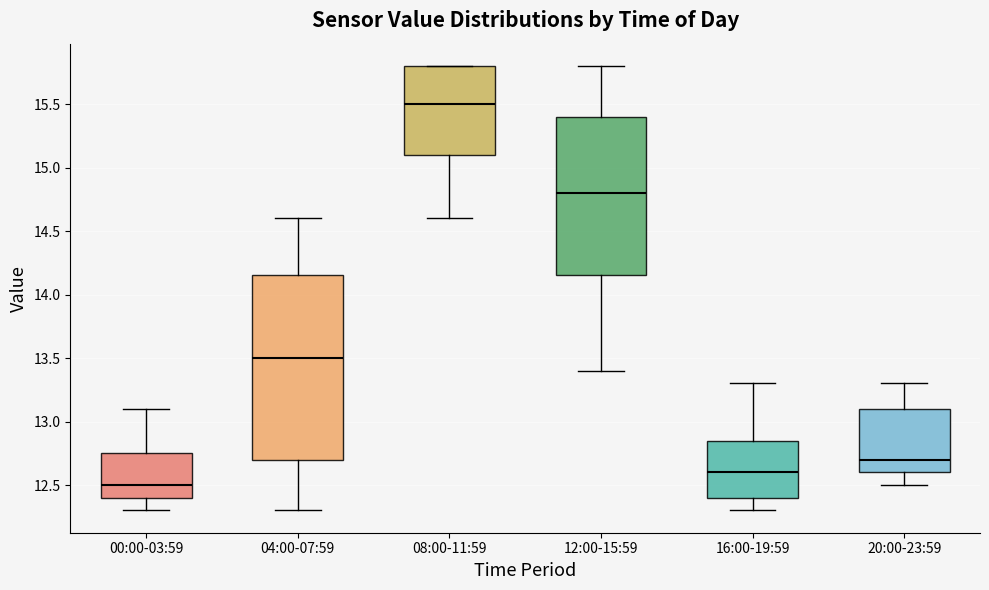

Reading left to right, read every box against the y-axis: the position of its median line, the range the box covers, and the ends of its whiskers. The values are not printed on the chart, so give them approximately, as read against the axis.

00:00-03:59: median 12.50, box 12.40 to 12.75, whiskers 12.30 to 13.10
04:00-07:59: median 13.50, box 12.70 to 14.15, whiskers 12.30 to 14.60
08:00-11:59: median 15.50, box 15.10 to 15.80, whiskers 14.60 to 15.80
12:00-15:59: median 14.80, box 14.15 to 15.40, whiskers 13.40 to 15.80
16:00-19:59: median 12.60, box 12.40 to 12.85, whiskers 12.30 to 13.30
20:00-23:59: median 12.70, box 12.60 to 13.10, whiskers 12.50 to 13.30